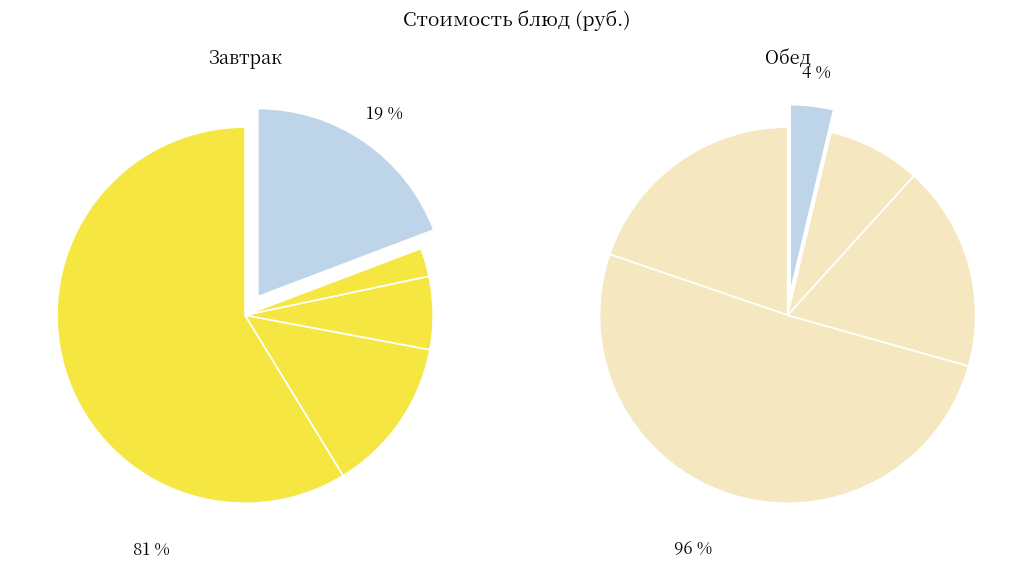

Rank the categories by value from lowest to highest.

Хлеб пшеничный (завтрак), Хлеб пшеничный (обед), Чай с сахаром и лимоном, Компот из свежих плодов, Яйцо вареное, Масло сливочное, Рис припущенный, Суп картофельный с макаронными изделиями, Котлеты рубленные из филе птицы, Запеканка из творога